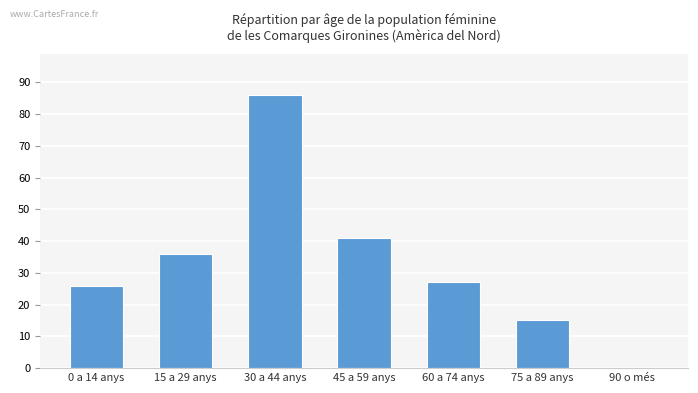

What is the average value?

33